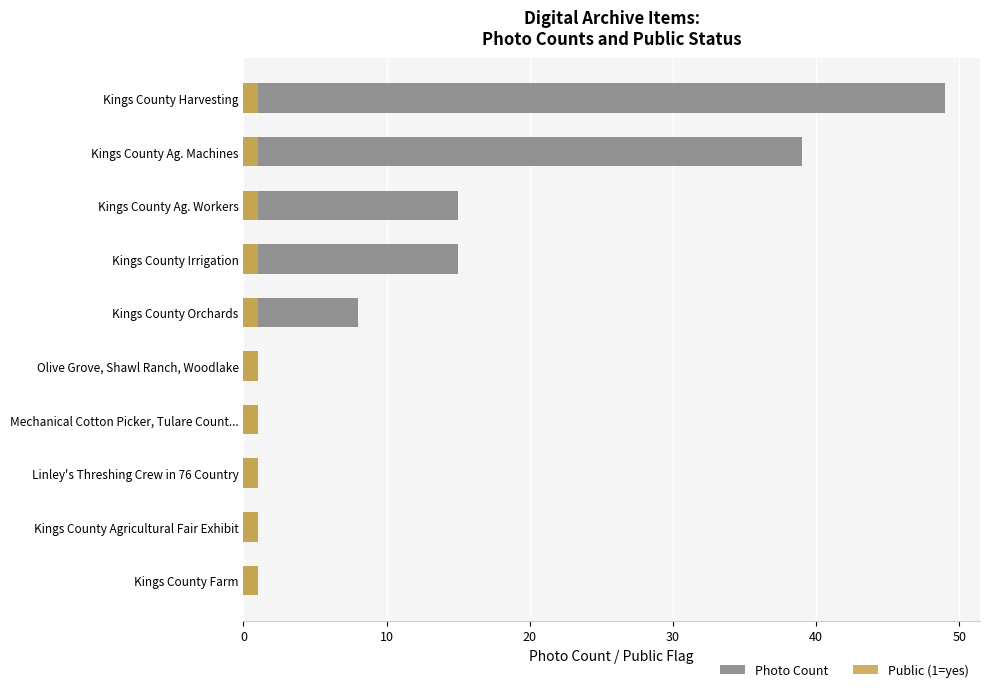

How many bars are there in each group?

2